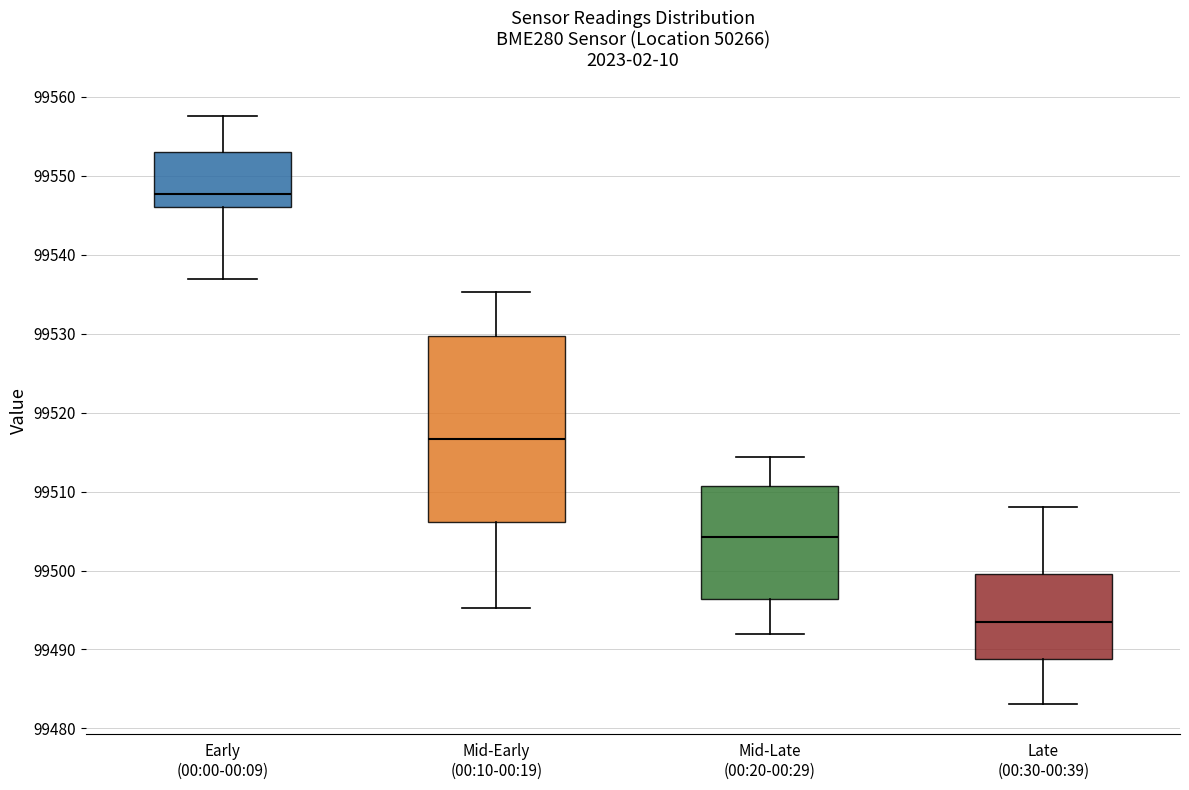

Which box is the tallest, from its lower edge to its upper edge?

Mid-Early (00:10-00:19)